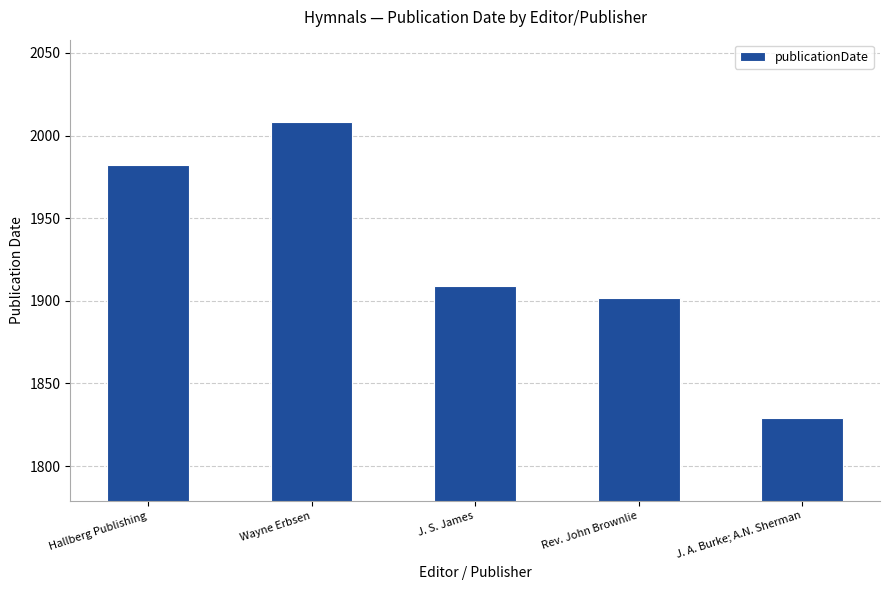

Where does the data first go above 1909?

Hallberg Publishing